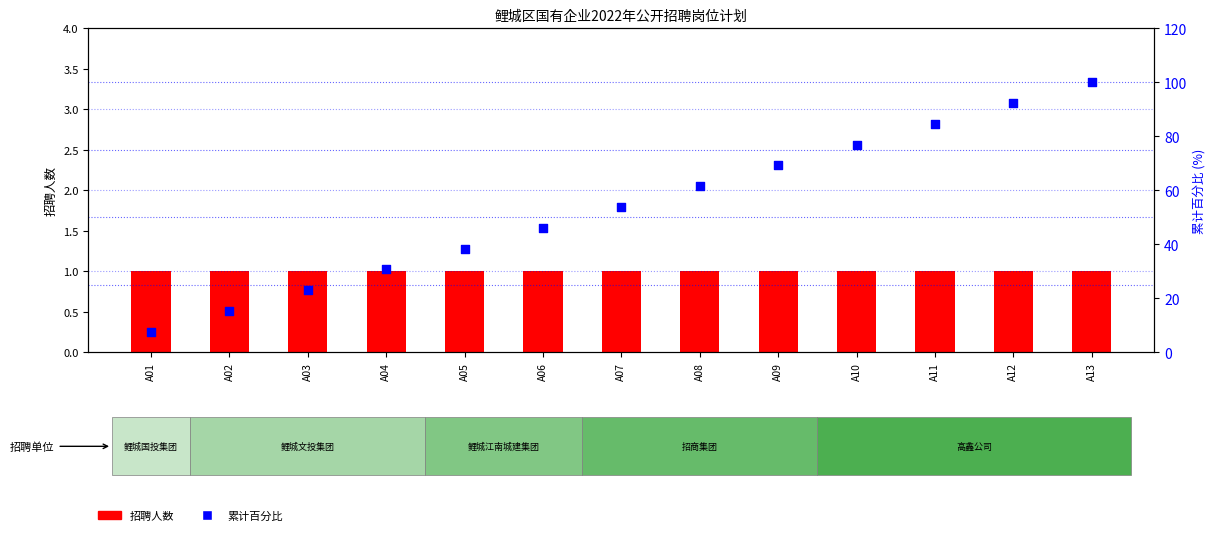

Which series reaches the maximum Y coordinate?

累计百分比